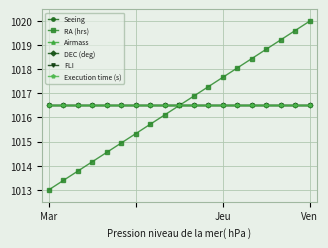

True or false: Seeing has more than 2 interior local peaks.

False